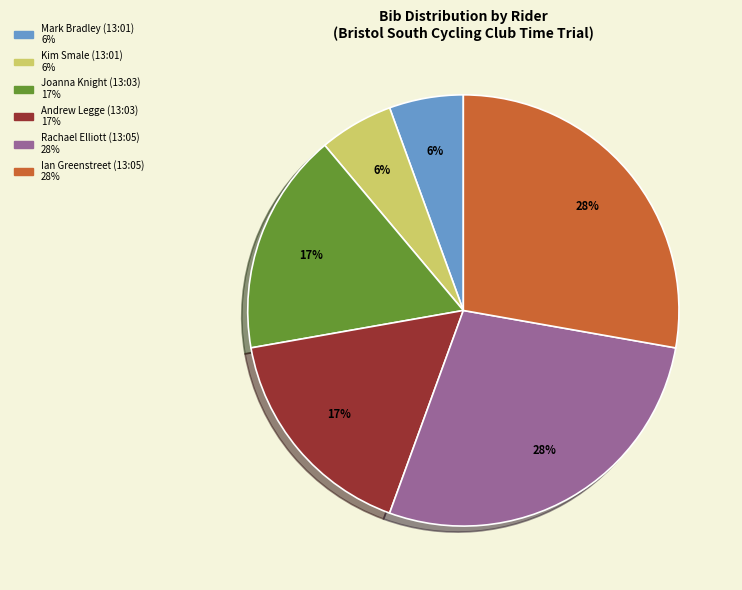

What is the ratio of the value at Kim Smale (13:01) to the value at Rachael Elliott (13:05)?

0.2